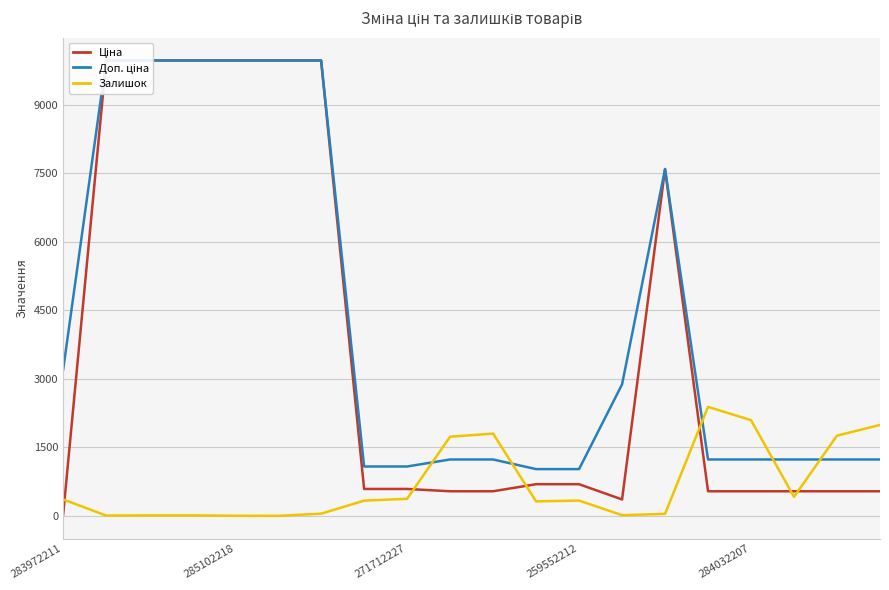

True or false: Залишок has a value of 3 at 285102218.

True